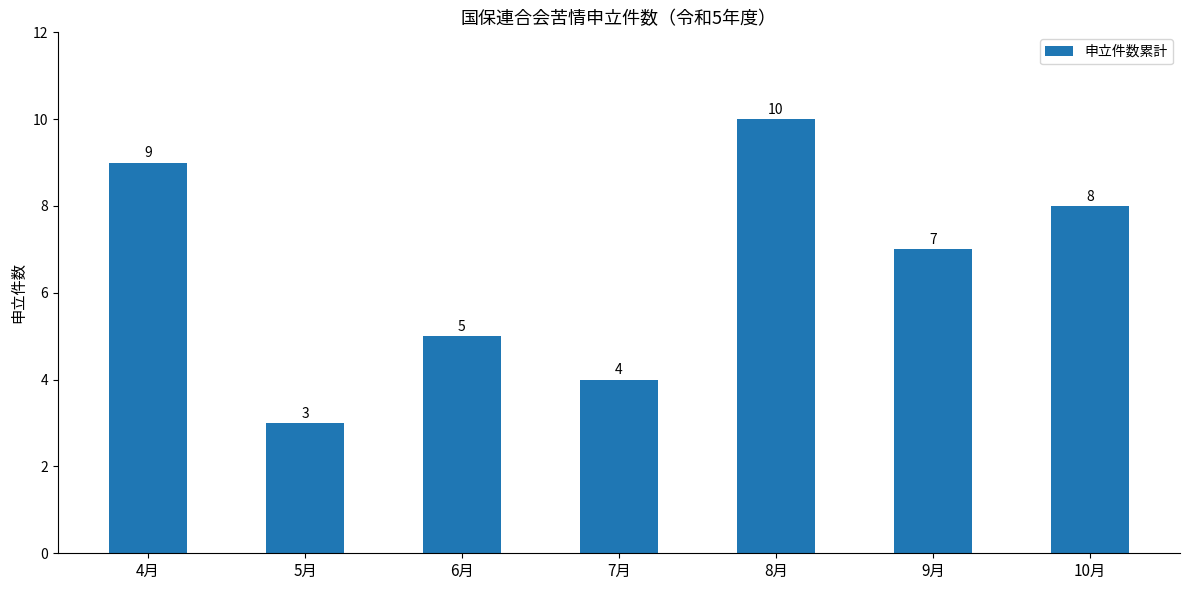

Count the values in the range 4 to 9.

5